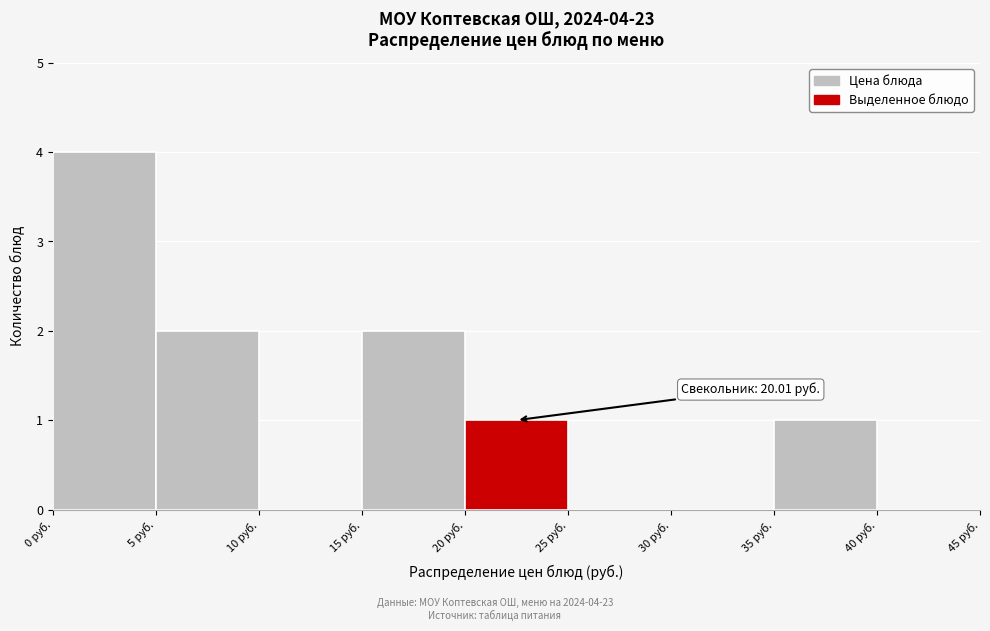

Which range on the x-axis has the tallest bar?

0 to 5